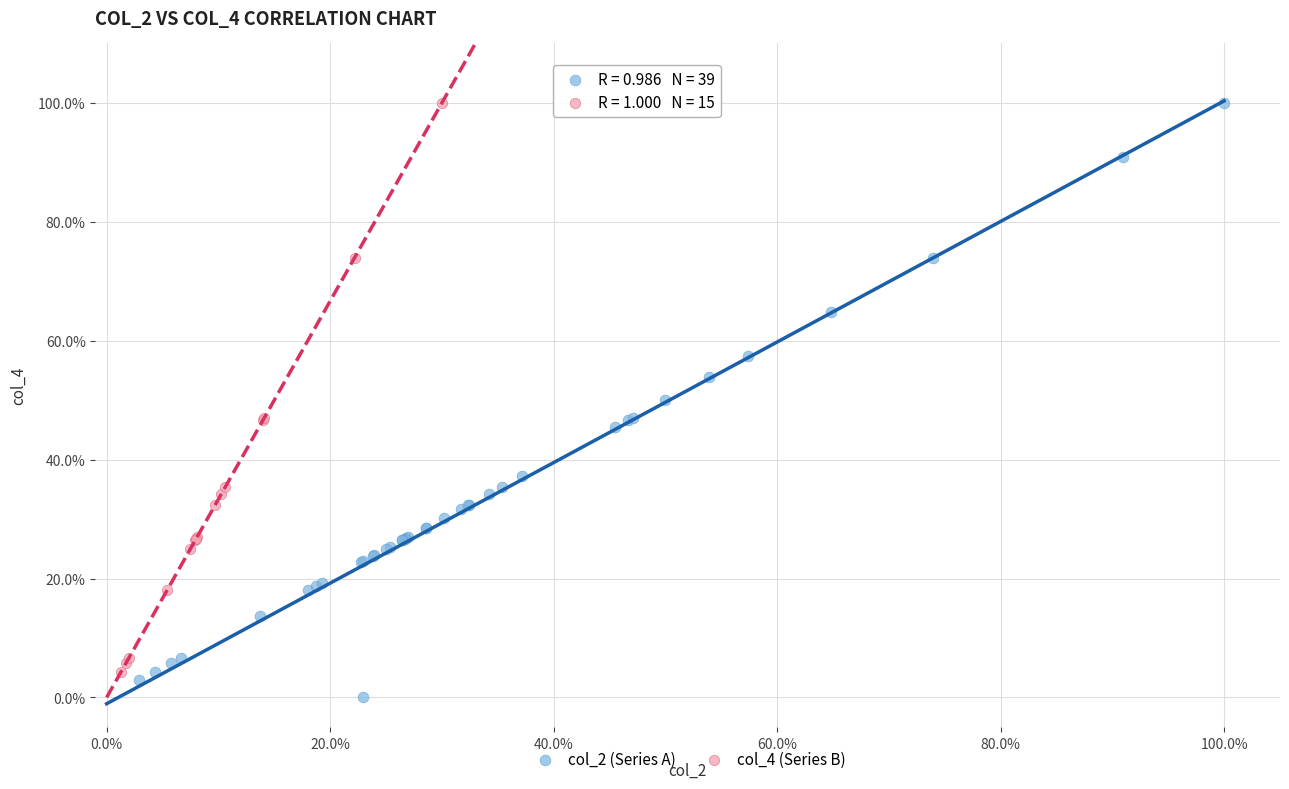

What are all the series names shown in the legend?

col_2 (Series A), col_4 (Series B)